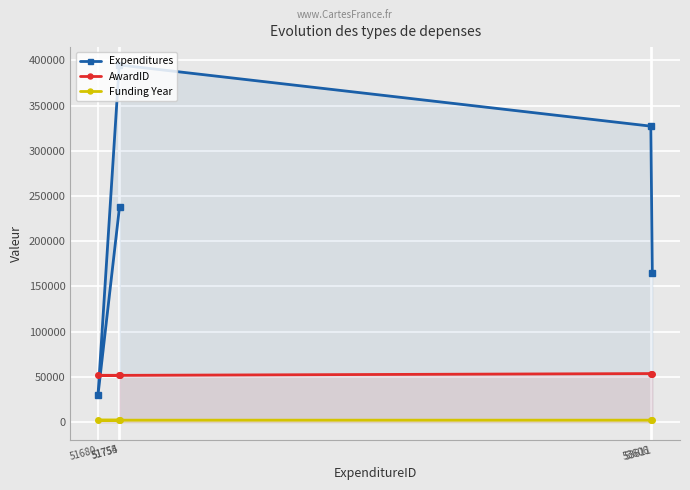

At how many categories does at least one series exceed 85496?

4